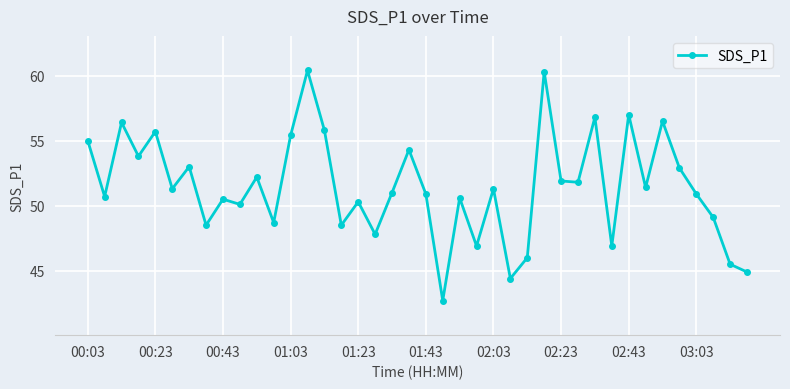

What is the maximum value shown in the chart?

60.4